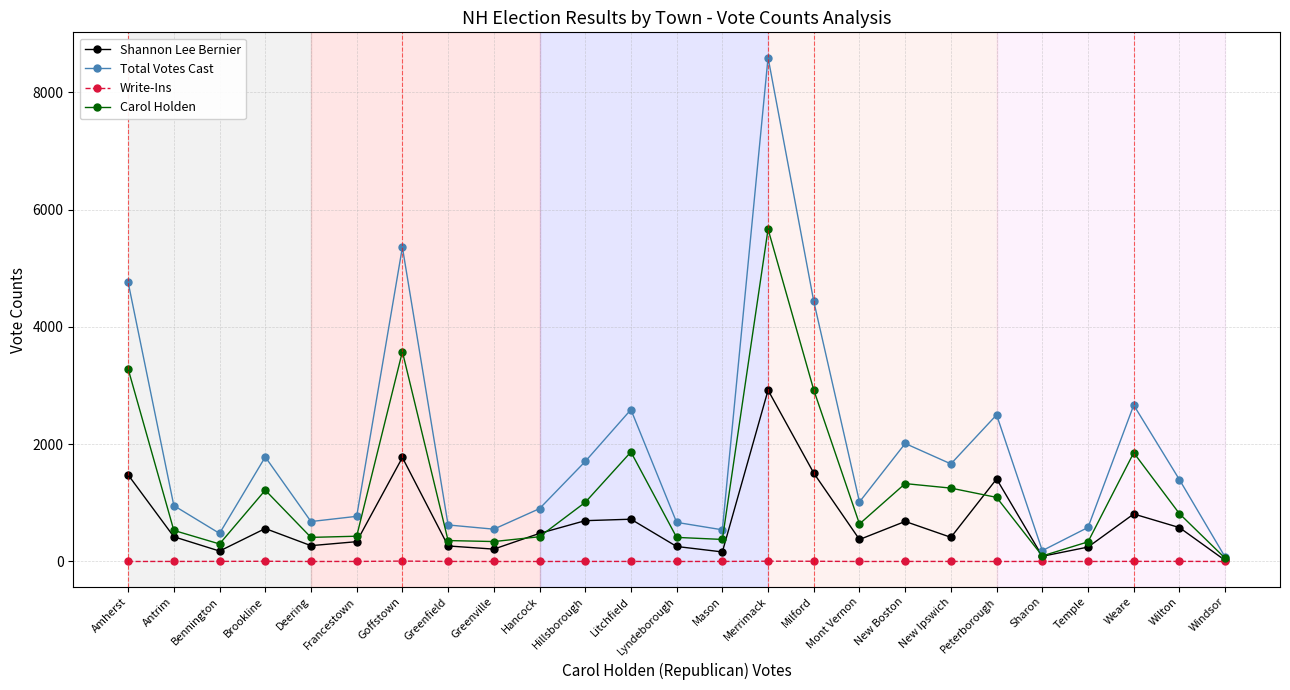

How many distinct data groups are displayed?

4